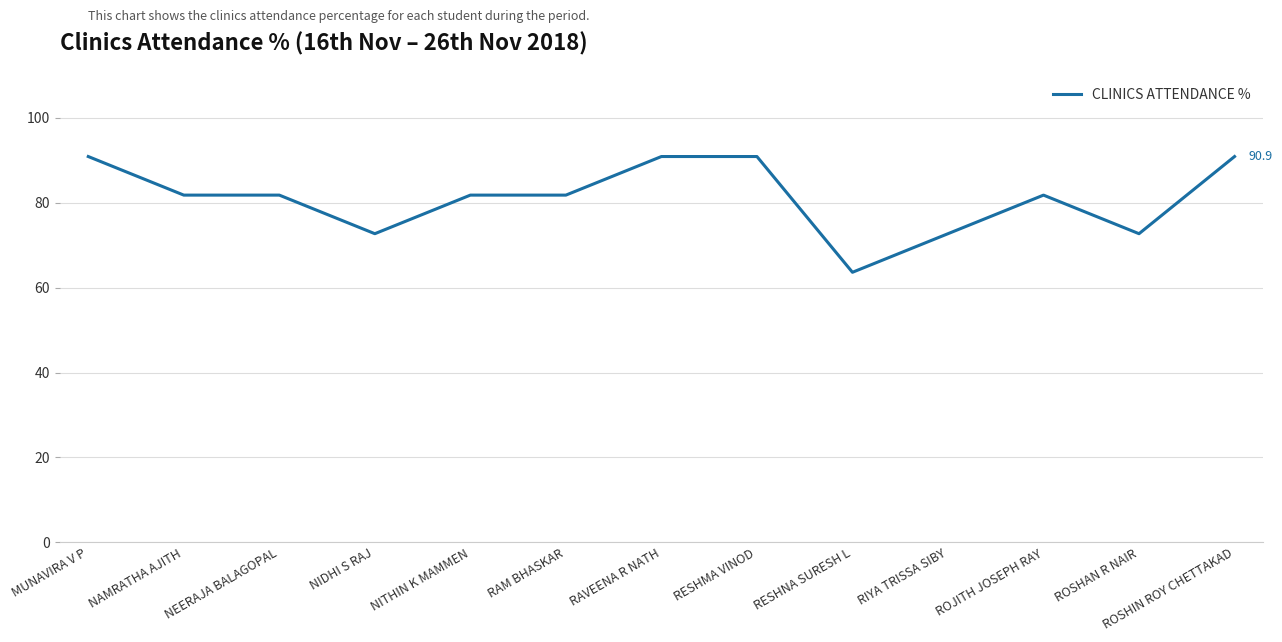

What is the ratio of the value at ROSHIN ROY CHETTAKAD to the value at NEERAJA BALAGOPAL?

1.1